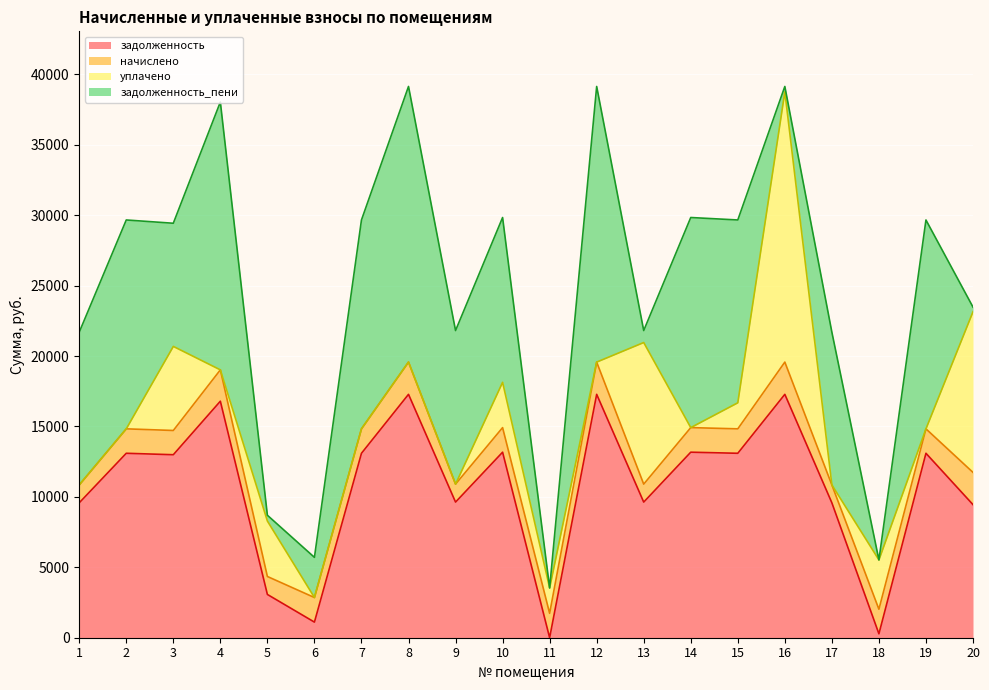

Which category has the lowest value across all series?

11